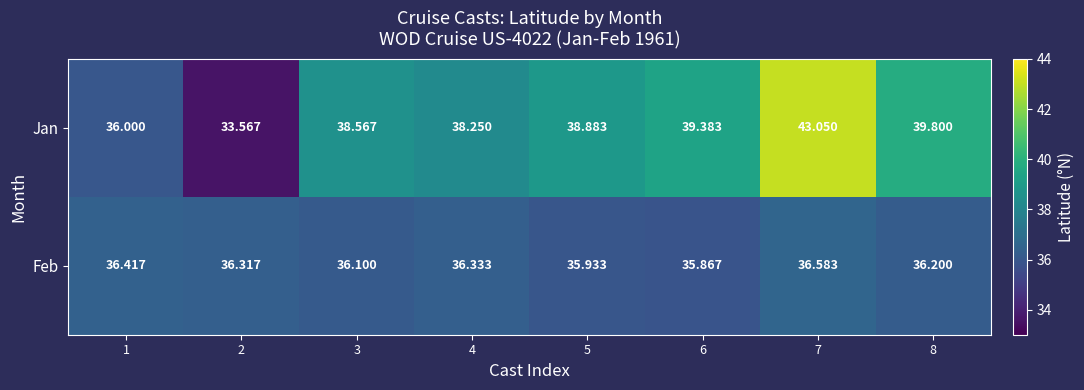

Which series has the largest range (max minus min)?

Jan